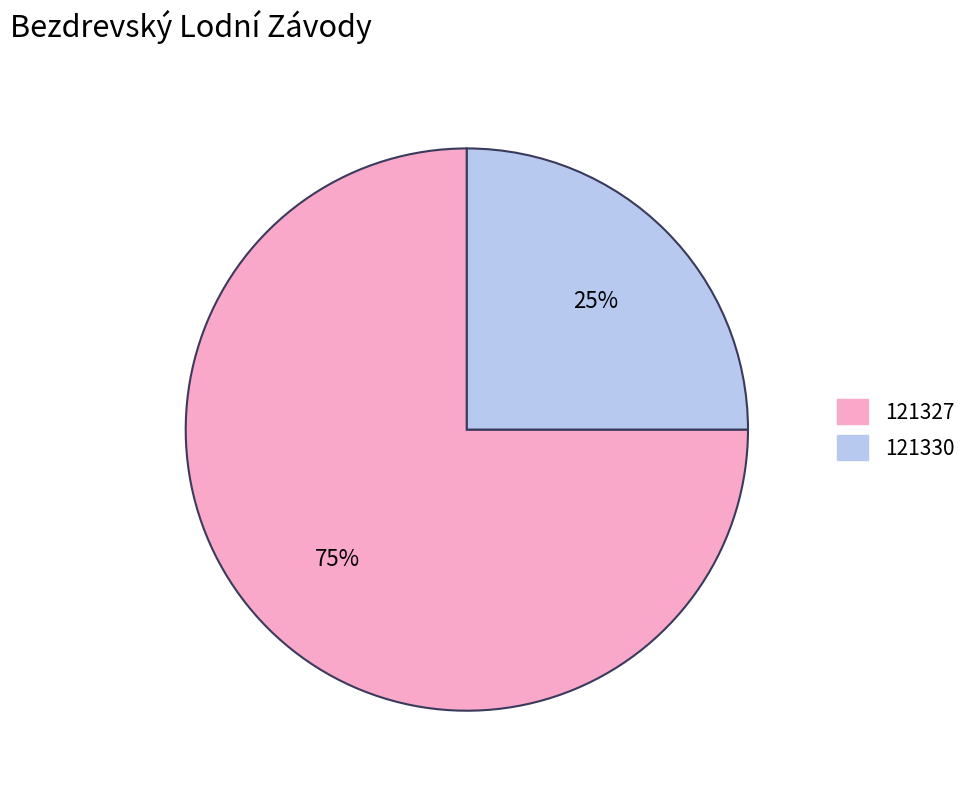

Which slice is the largest?

121327